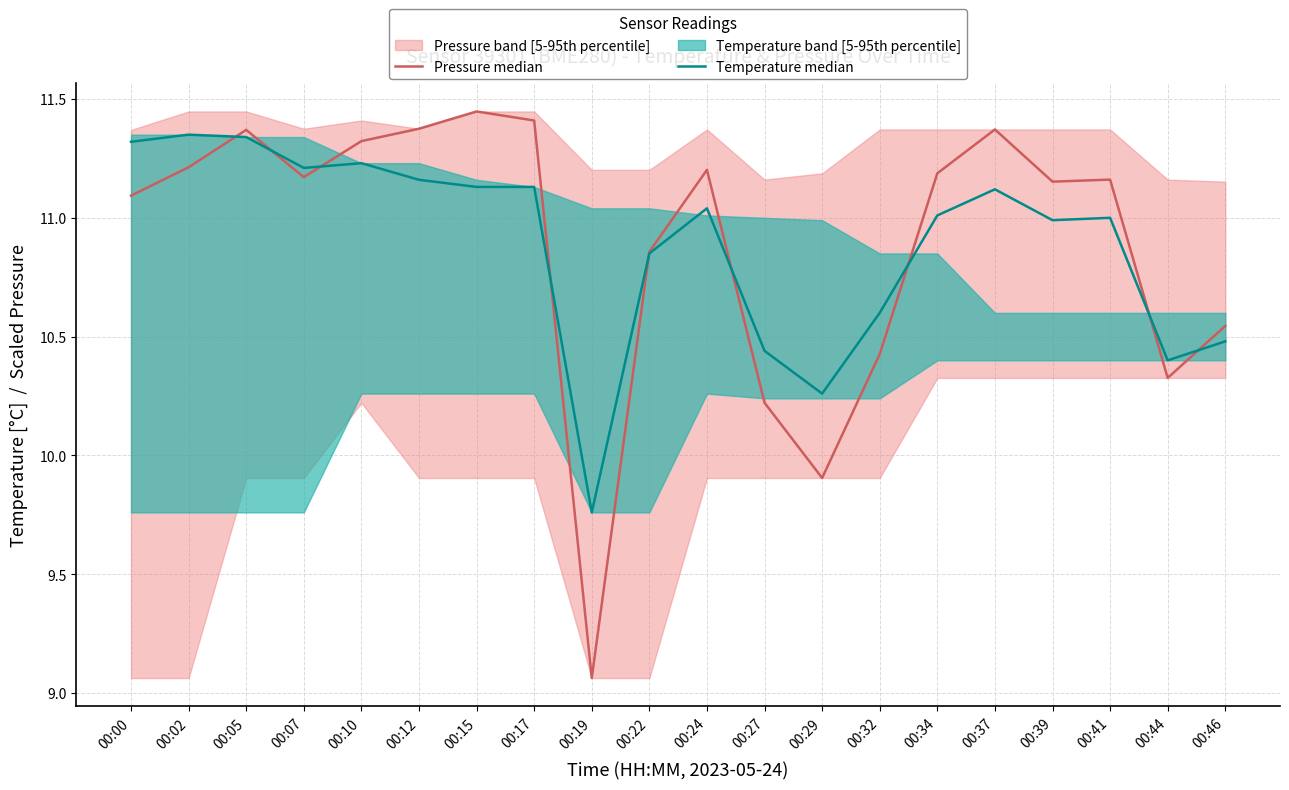

At how many categories does at least one series exceed 10?

19